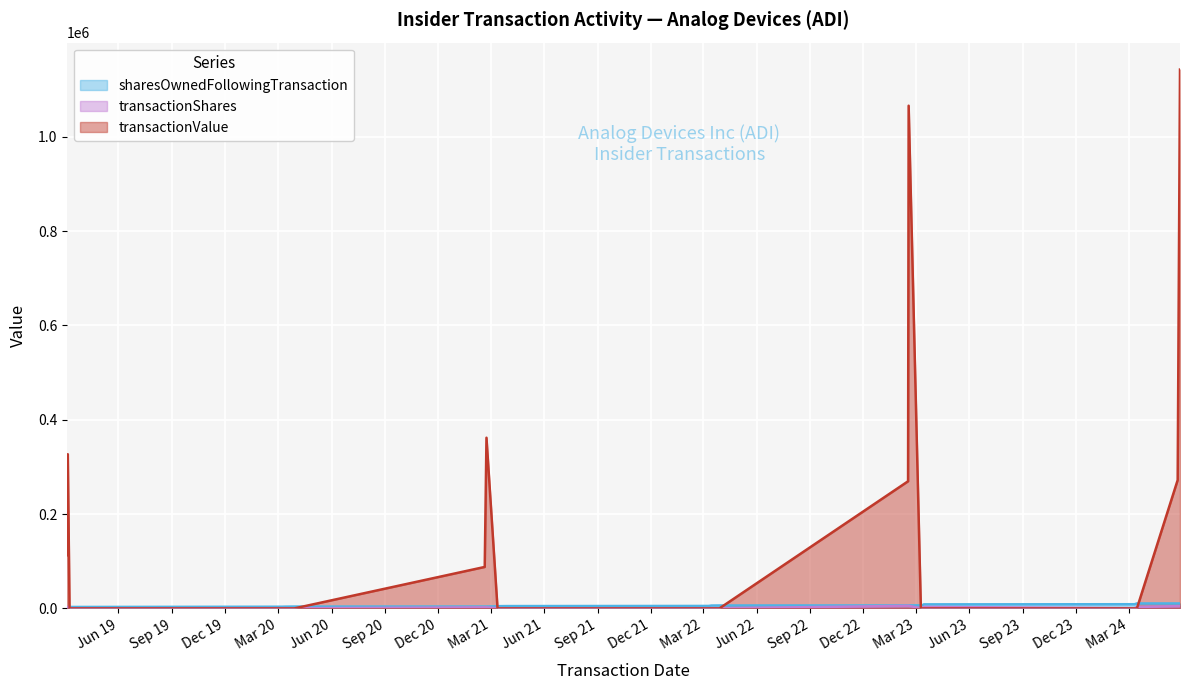

In transactionValue, how many points are higher than both neighbors (excluding endpoints)?

3